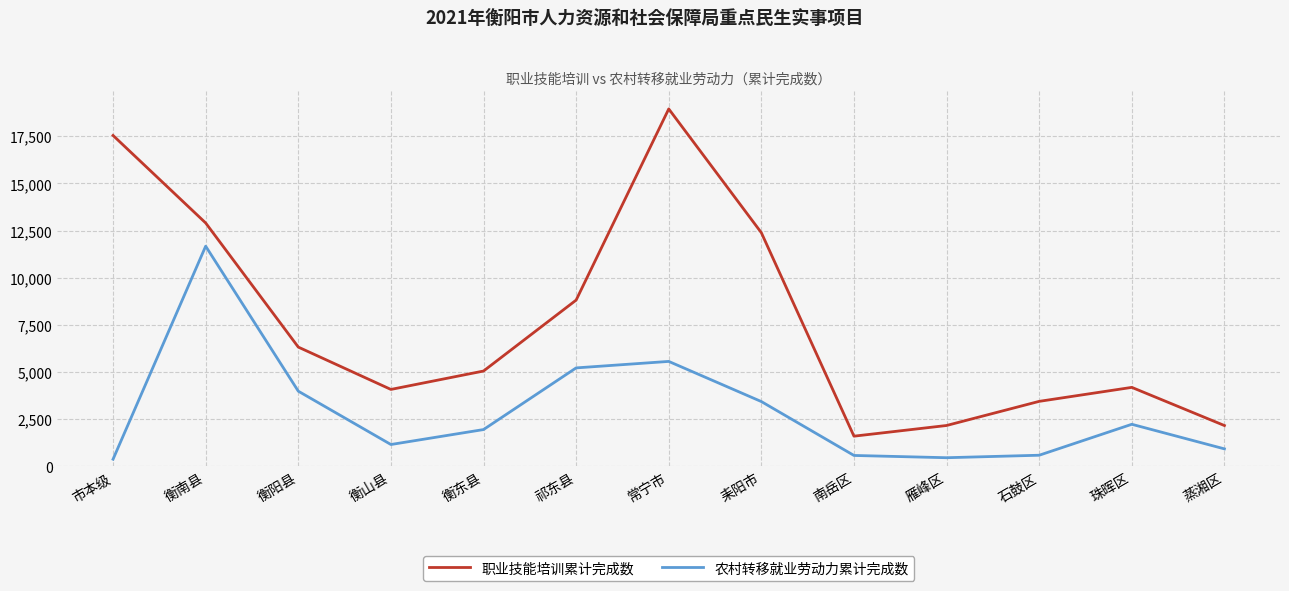

What is the spread (max minus min) of values at 耒阳市?

8948